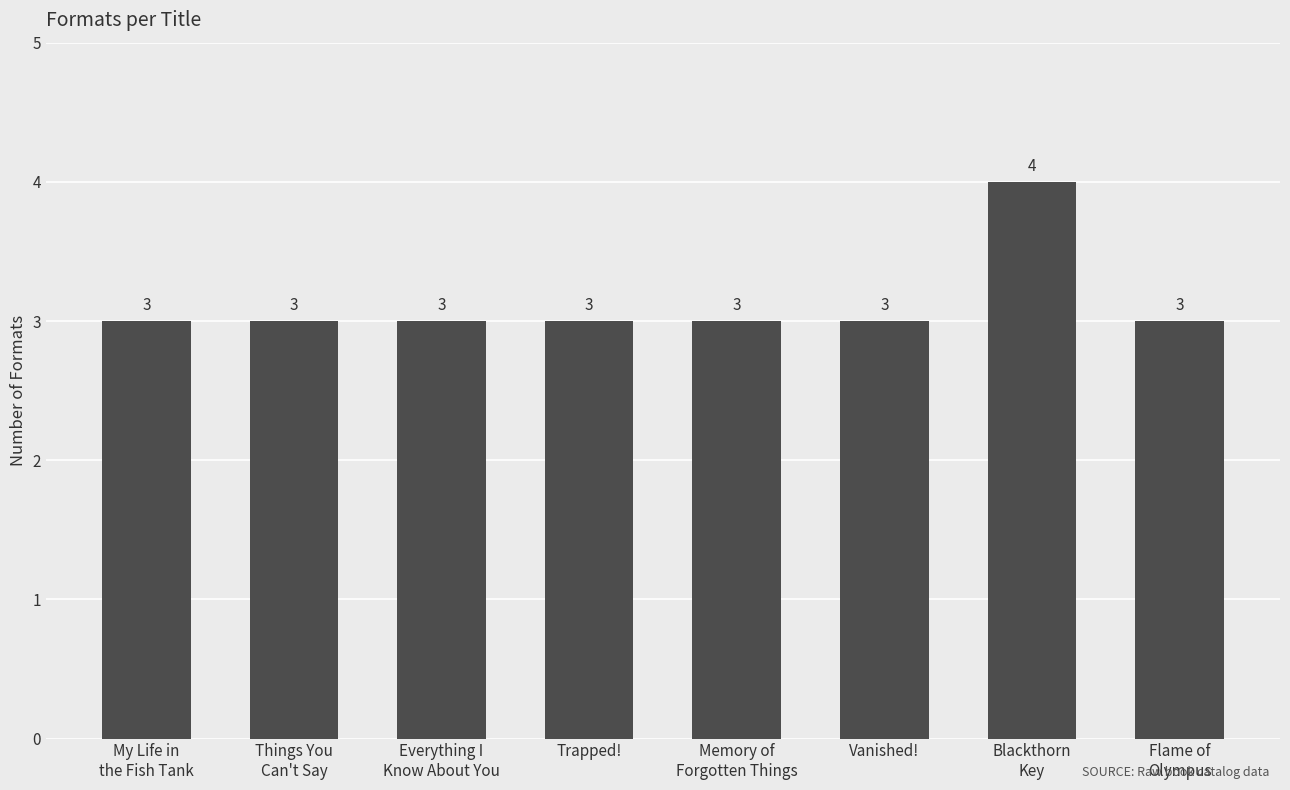

What is the smallest value displayed?

3